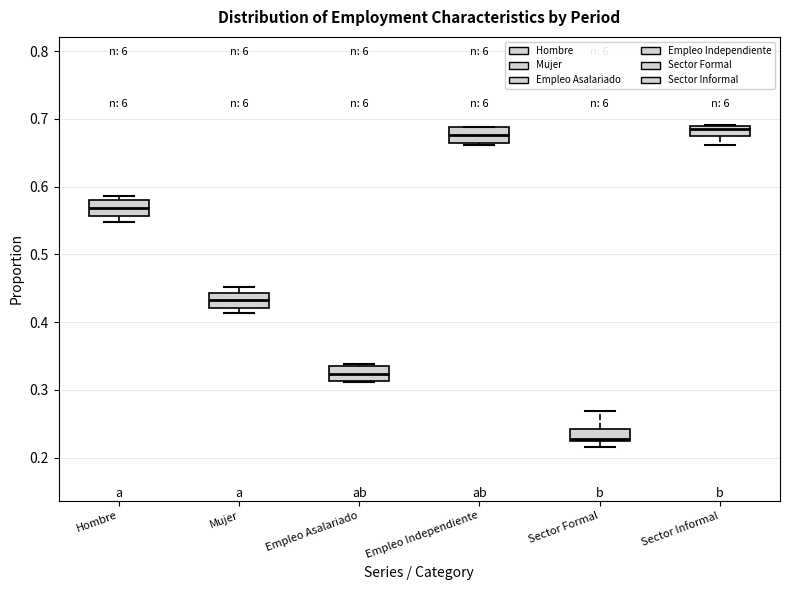

Where is the lower edge of the box for Sector Informal on the y-axis? The values are not printed on the chart, so give them approximately, as read against the axis.

0.67